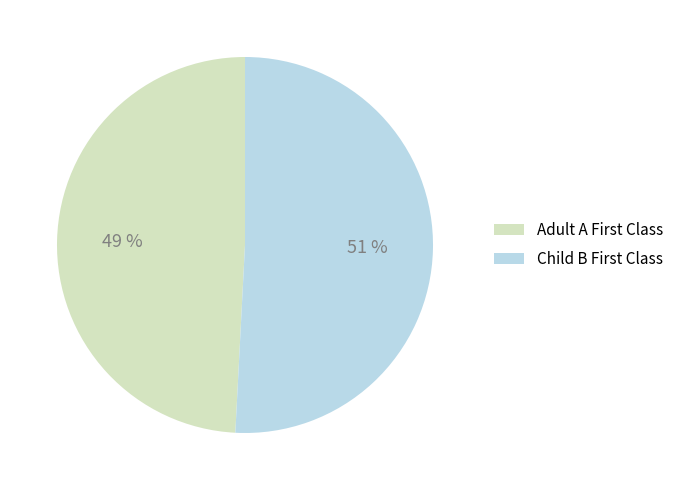

Rank the categories by value from lowest to highest.

Adult A First Class, Child B First Class